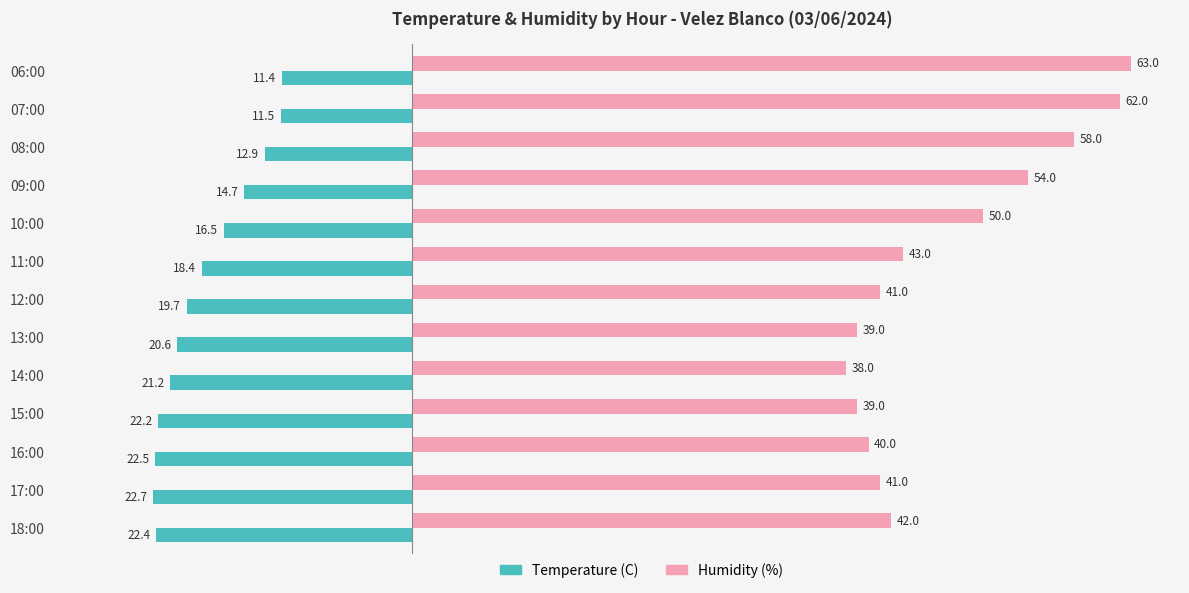

Rank the series by their average value, from highest to lowest.

Humidity (%), Temperature (C)